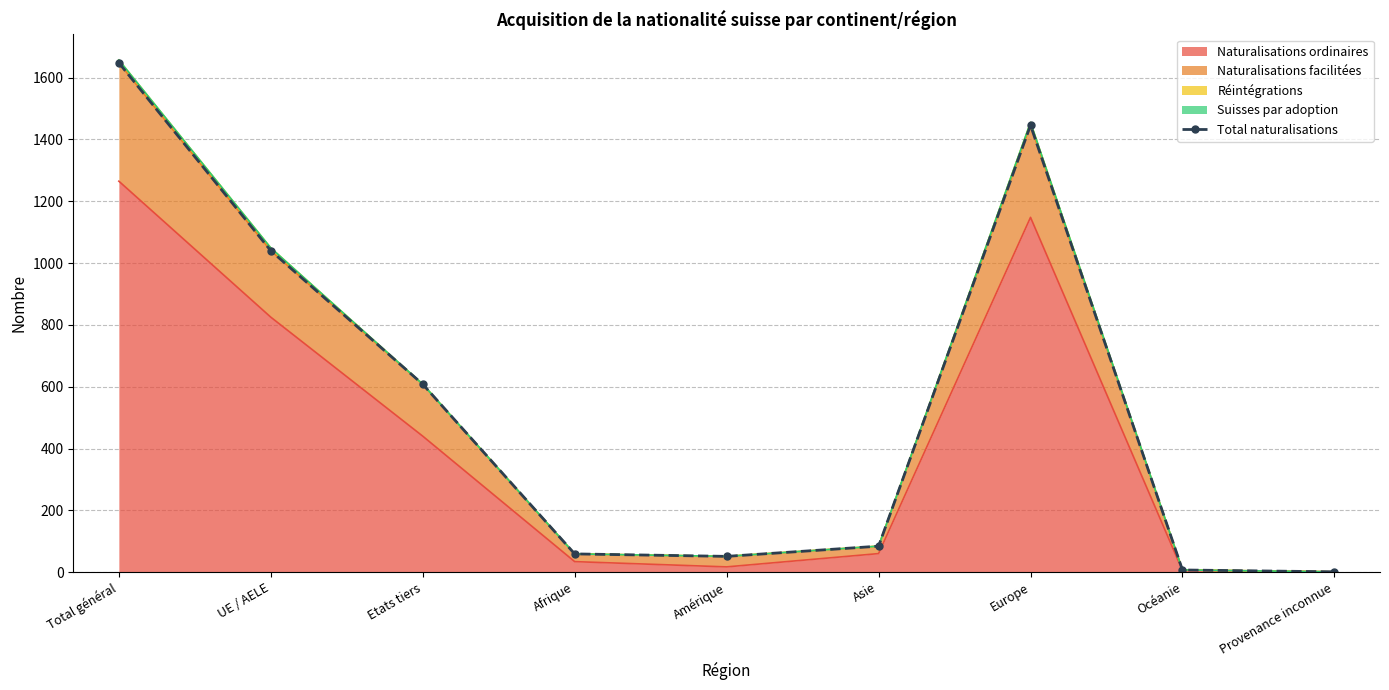

At which label is the value closest to 824?

UE / AELE